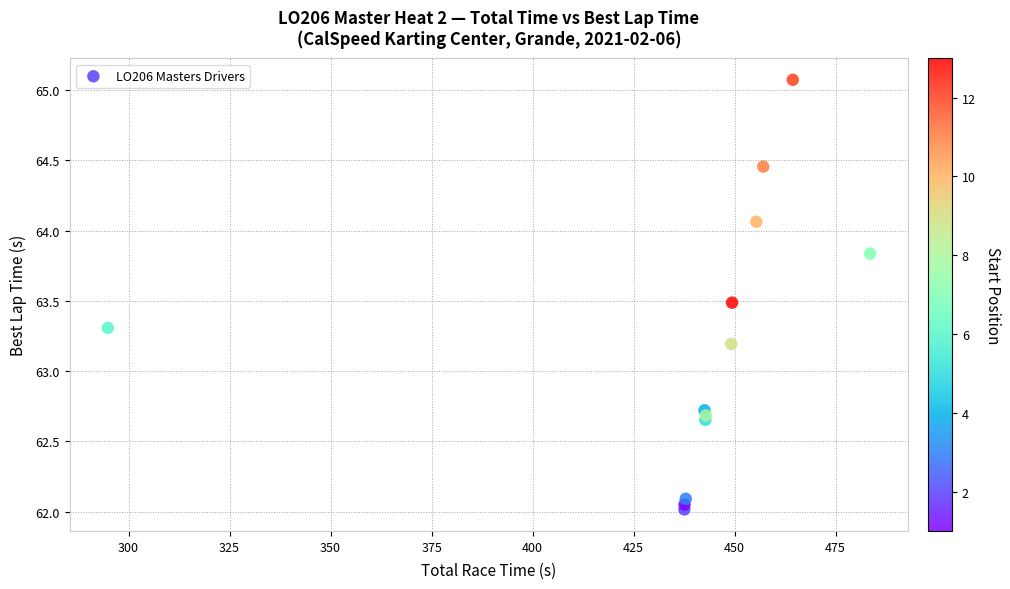

What Y value in the scatter plot is closest to 63?

63.2